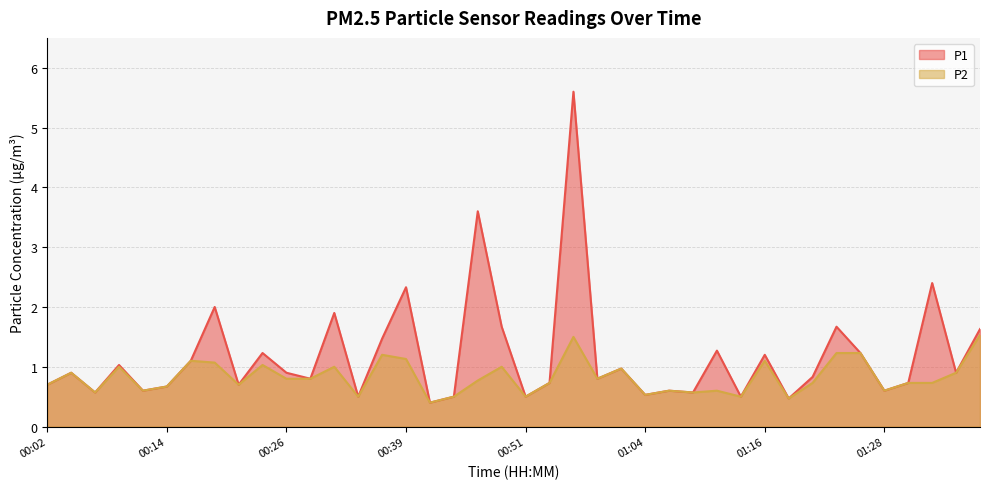

Is the value of P1 at 01:31 greater than the value of P2 at 00:41?

Yes